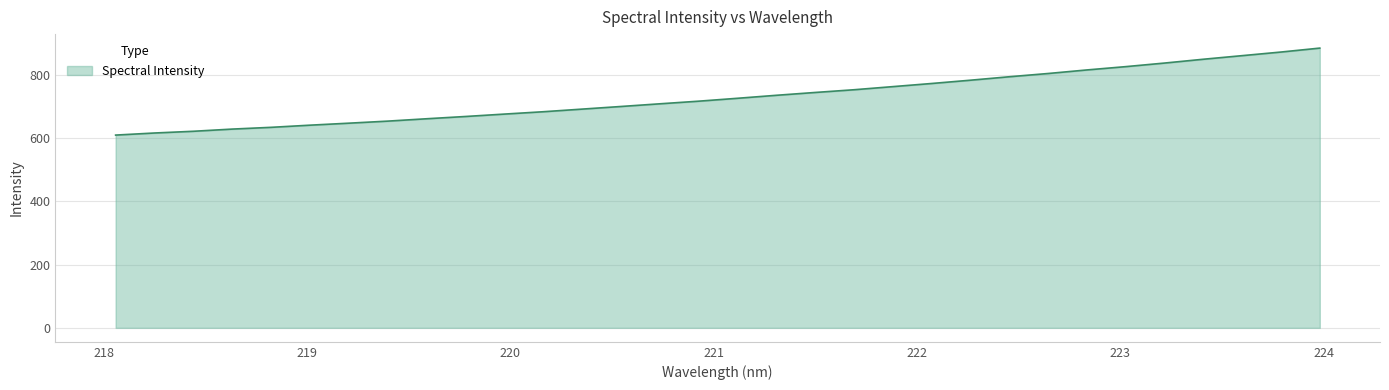

What is the maximum value shown in the chart?

885.3